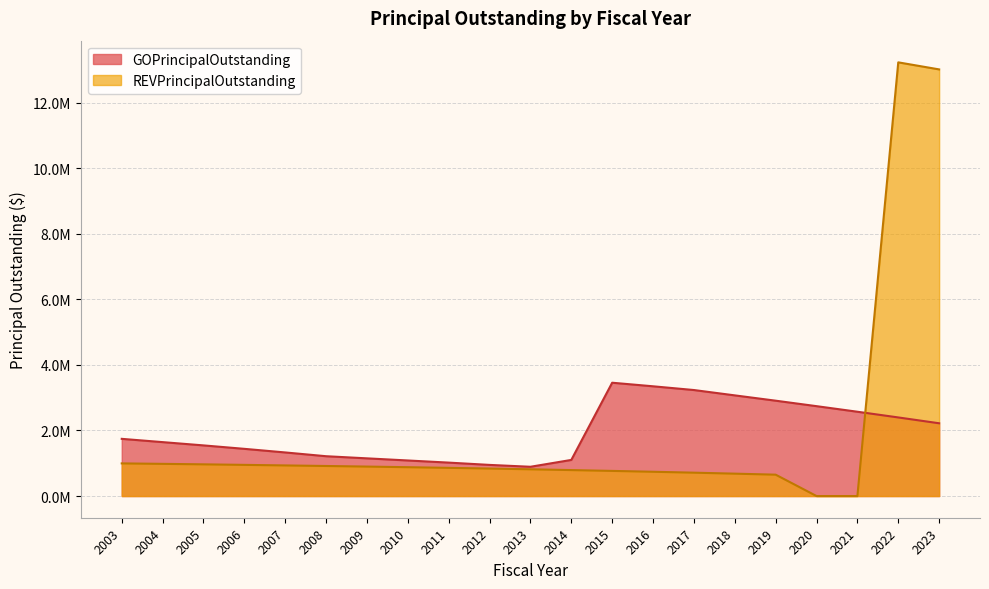

The REVPrincipalOutstanding series shows 996000 at 2003. True or false?

True